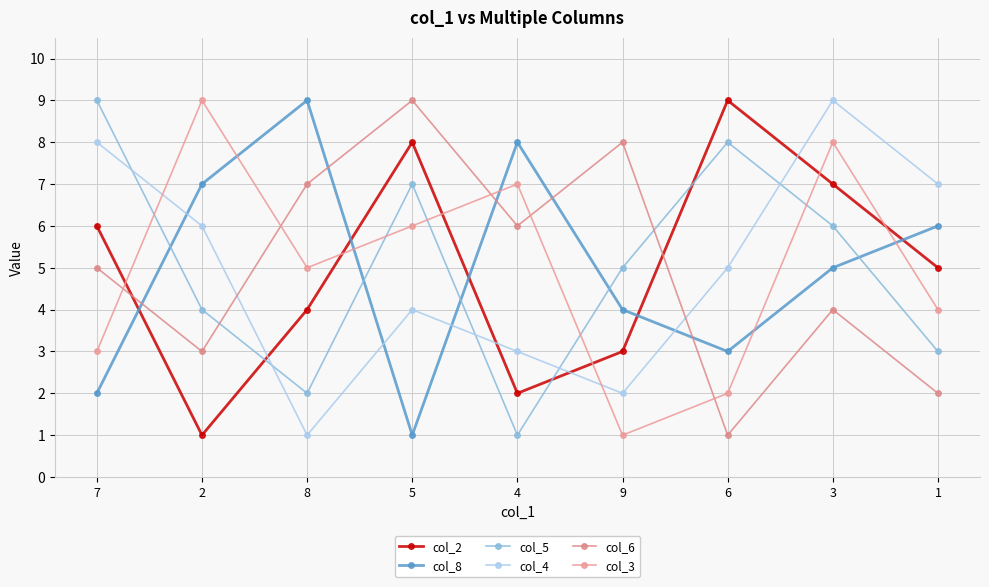

Reading right to left, transcribe all the data shown in this chart.

col_2: 1=5	3=7	6=9	9=3	4=2	5=8	8=4	2=1	7=6
col_8: 1=6	3=5	6=3	9=4	4=8	5=1	8=9	2=7	7=2
col_5: 1=3	3=6	6=8	9=5	4=1	5=7	8=2	2=4	7=9
col_4: 1=7	3=9	6=5	9=2	4=3	5=4	8=1	2=6	7=8
col_6: 1=2	3=4	6=1	9=8	4=6	5=9	8=7	2=3	7=5
col_3: 1=4	3=8	6=2	9=1	4=7	5=6	8=5	2=9	7=3